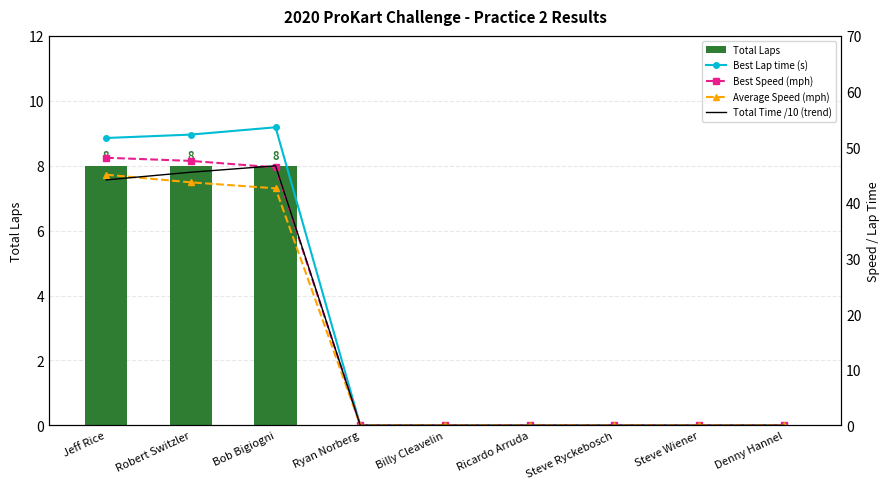

How many positive values does the Total Laps series have?

3